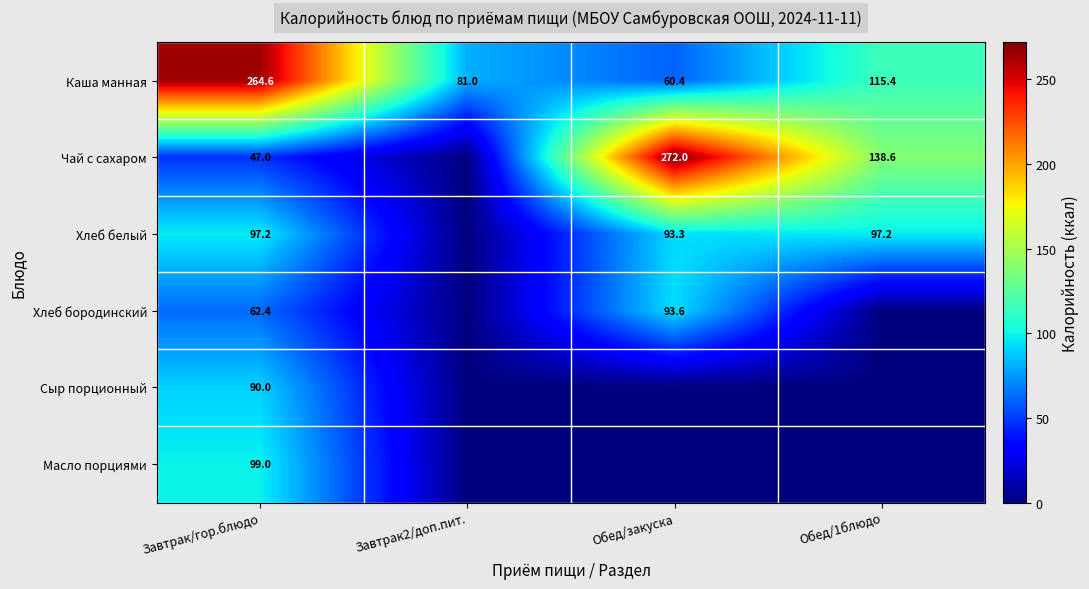

What is the difference between the highest and lowest values at Завтрак/гор.блюдо?

217.6